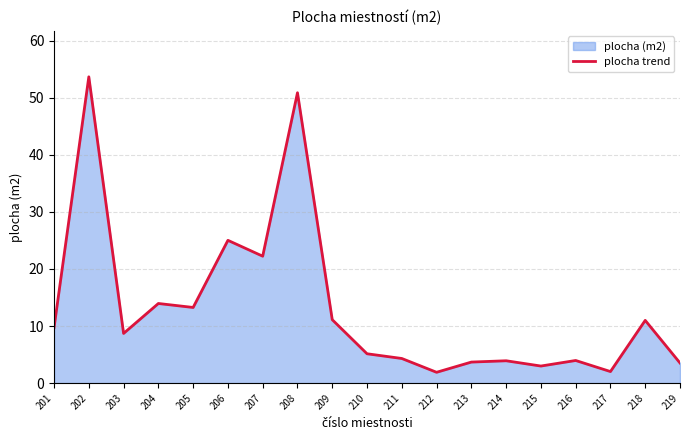

Reading left to right, transcribe all the data shown in this chart.

201=9.7	202=53.7	203=8.7	204=13.9	205=13.3	206=25.0	207=22.2	208=50.9	209=11.1	210=5.1	211=4.3	212=1.9	213=3.7	214=3.9	215=3.0	216=4.0	217=2.0	218=11.0	219=3.5